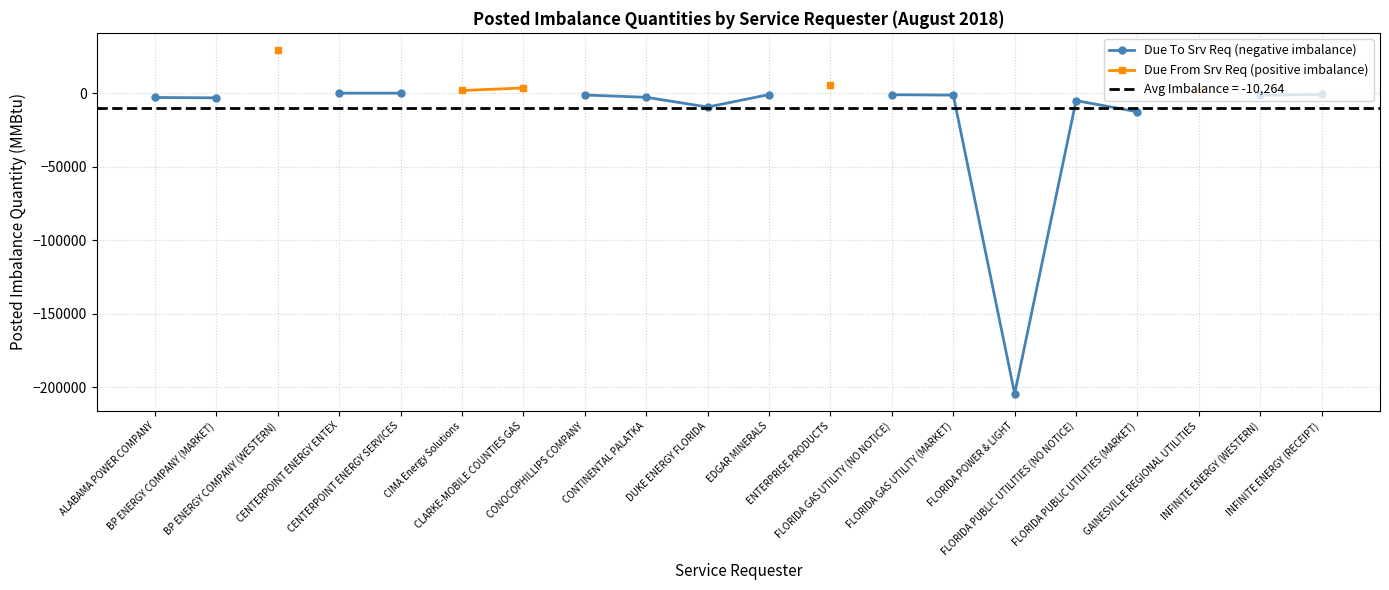

The value of Due To Srv Req (negative imbalance) at CONOCOPHILLIPS COMPANY is -349.7. True or false?

False